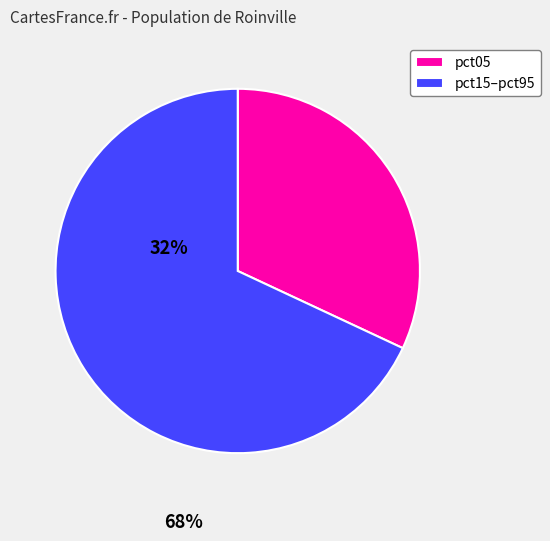

Which has a higher value, pct05 or pct15–pct95?

pct15–pct95